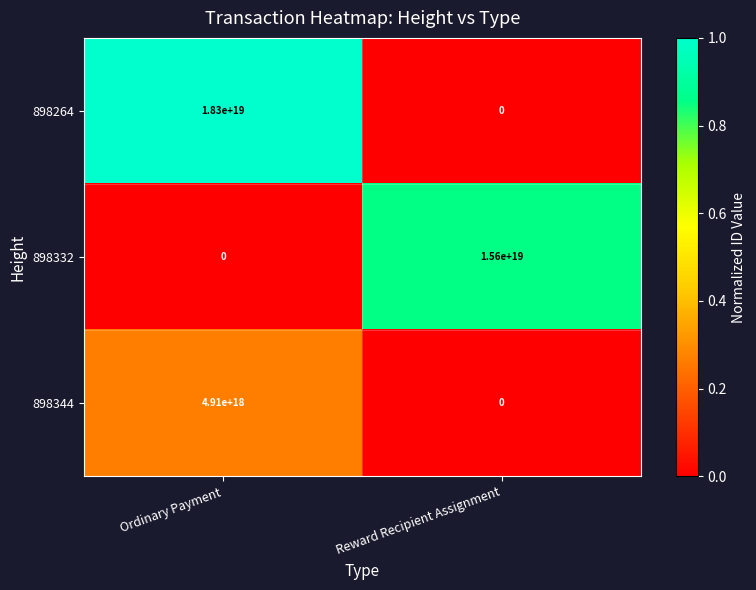

Is it true that 898332 equals 15600000000000000000 at Reward Recipient Assignment?

True